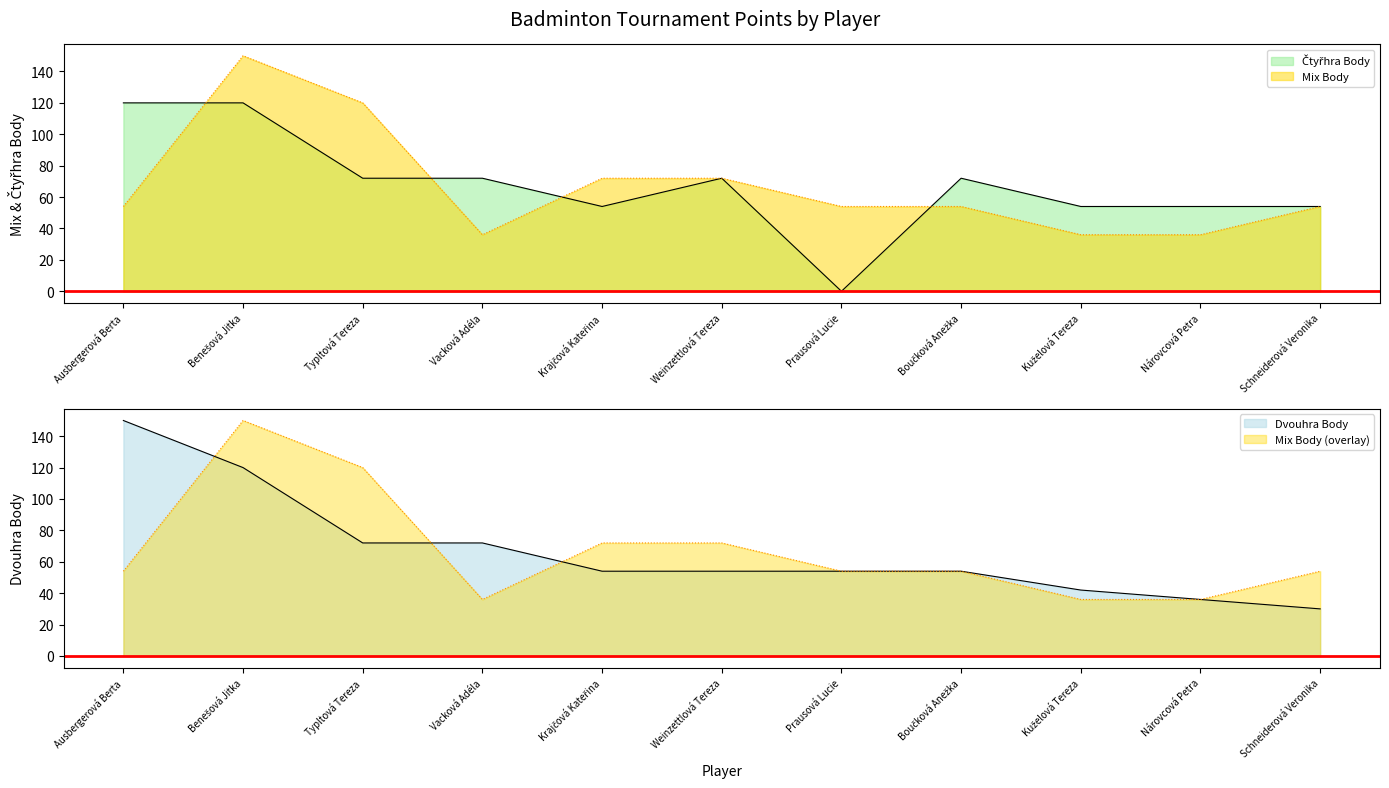

Is the value of Dvouhra Body at Typltová Tereza greater than the value of Čtyřhra Body at Kuželová Tereza?

Yes